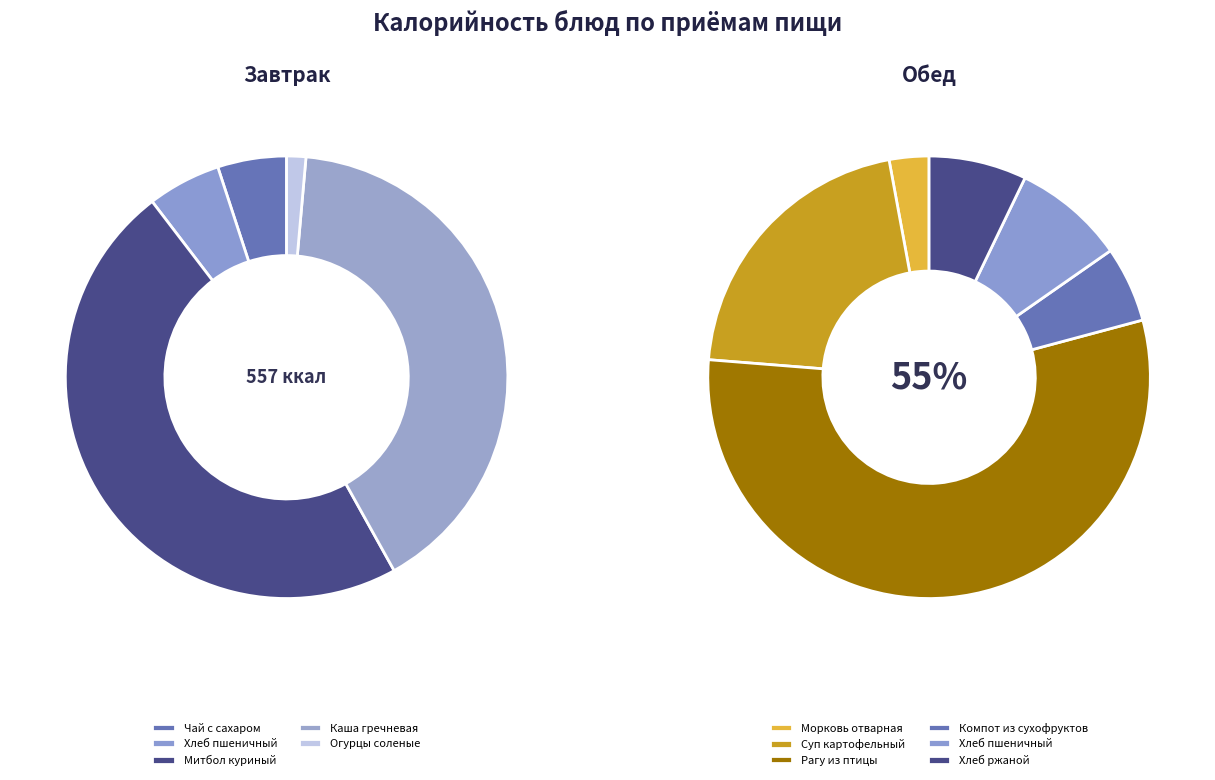

Which category has the biggest portion of the pie?

Рагу из птицы